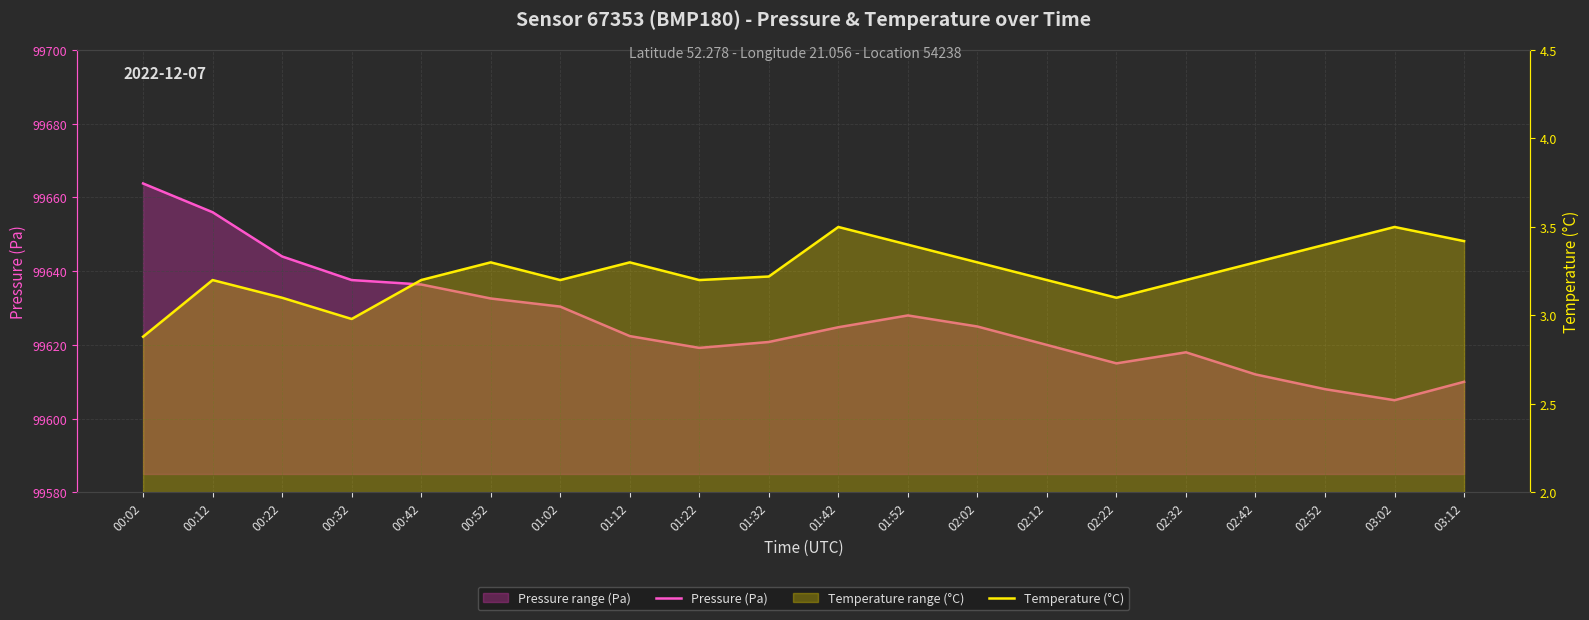

Rank the series at 01:12 from lowest to highest value.

Temperature (°C), Pressure (Pa)